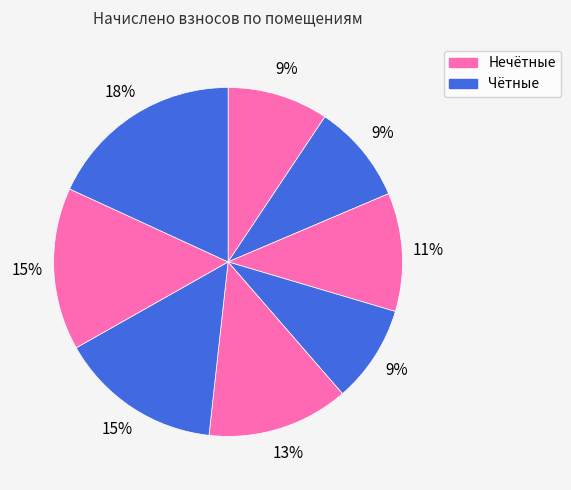

Is there any slice that represents more than half of the pie?

No